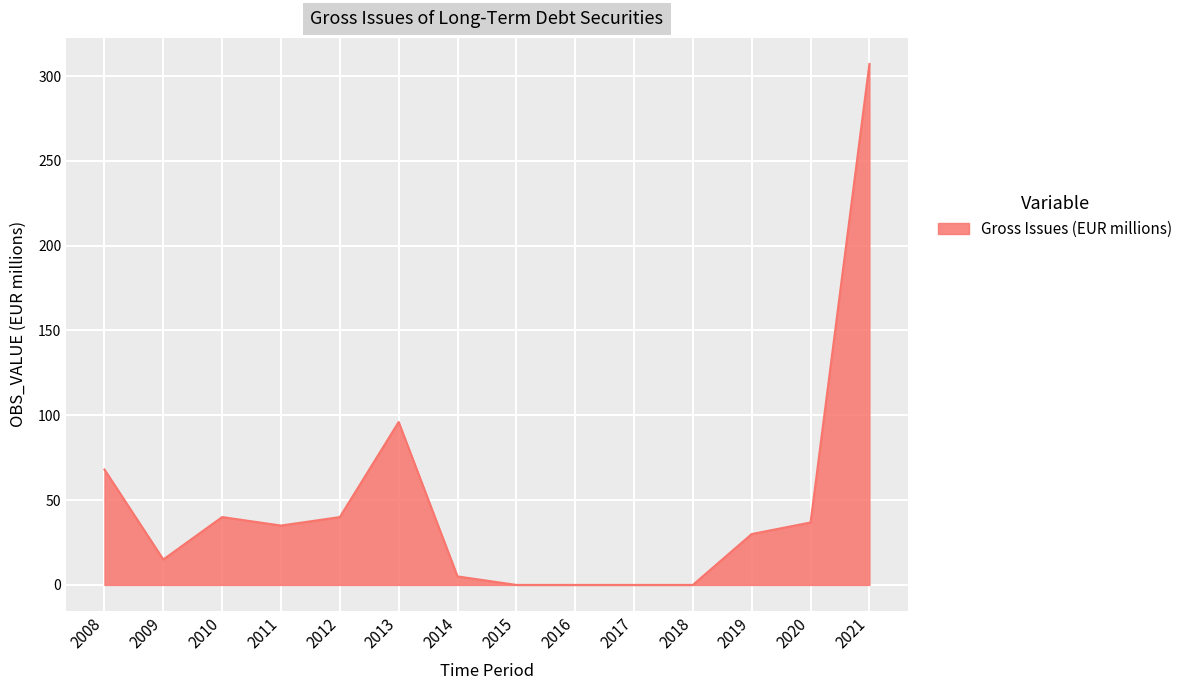

What is the maximum value shown in the chart?

307.1